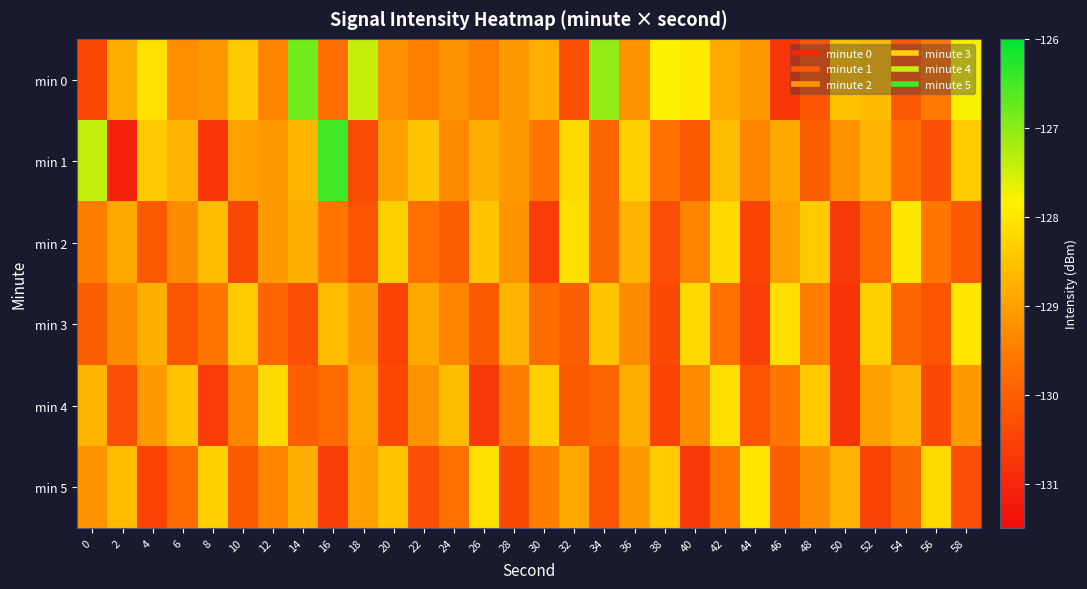

Reading left to right, list all the values displayed in this chart.

min 0: 0=-130.4	2=-128.8	4=-128.1	6=-129.3	8=-129.1	10=-128.4	12=-129.4	14=-126.8	16=-129.7	18=-127.4	20=-129.2	22=-129.5	24=-129.2	26=-129.5	28=-129.1	30=-128.8	32=-130.3	34=-127.1	36=-129.2	38=-127.8	40=-127.9	42=-128.9	44=-129.1	46=-130.7	48=-130.2	50=-128.5	52=-128.6	54=-130.1	56=-129.6	58=-127.8
min 1: 0=-127.4	2=-131.1	4=-128.4	6=-128.7	8=-130.7	10=-129.0	12=-129.1	14=-128.7	16=-126.5	18=-130.4	20=-129.0	22=-128.5	24=-129.3	26=-128.8	28=-129.1	30=-129.6	32=-128.2	34=-129.9	36=-128.3	38=-129.7	40=-130.1	42=-128.6	44=-129.4	46=-128.9	48=-130.0	50=-129.2	52=-128.7	54=-129.8	56=-130.3	58=-128.4
min 2: 0=-129.5	2=-128.9	4=-130.1	6=-129.3	8=-128.6	10=-130.4	12=-129.1	14=-128.8	16=-129.6	18=-130.2	20=-128.3	22=-129.7	24=-130.0	26=-128.5	28=-129.2	30=-130.6	32=-128.1	34=-129.9	36=-128.7	38=-130.3	40=-129.4	42=-128.2	44=-130.5	46=-129.0	48=-128.4	50=-130.7	52=-129.8	54=-128.0	56=-129.6	58=-130.1
min 3: 0=-130.0	2=-129.3	4=-128.8	6=-130.2	8=-129.6	10=-128.4	12=-129.9	14=-130.3	16=-128.6	18=-129.1	20=-130.5	22=-128.9	24=-129.4	26=-130.1	28=-128.7	30=-129.8	32=-130.0	34=-128.5	36=-129.3	38=-130.4	40=-128.2	42=-129.7	44=-130.6	46=-128.1	48=-129.5	50=-130.8	52=-128.3	54=-129.9	56=-130.2	58=-128.0
min 4: 0=-128.7	2=-130.3	4=-129.1	6=-128.5	8=-130.6	10=-129.4	12=-128.2	14=-130.0	16=-129.8	18=-128.9	20=-130.4	22=-129.2	24=-128.6	26=-130.7	28=-129.5	30=-128.3	32=-130.1	34=-129.9	36=-128.8	38=-130.5	40=-129.3	42=-128.1	44=-130.2	46=-129.6	48=-128.4	50=-130.8	52=-129.0	54=-128.7	56=-130.4	58=-129.1
min 5: 0=-129.2	2=-128.6	4=-130.5	6=-129.8	8=-128.3	10=-130.1	12=-129.4	14=-128.8	16=-130.6	18=-129.0	20=-128.5	22=-130.3	24=-129.7	26=-128.1	28=-130.4	30=-129.5	32=-128.9	34=-130.2	36=-129.1	38=-128.4	40=-130.7	42=-129.6	44=-128.0	46=-130.0	48=-129.3	50=-128.7	52=-130.5	54=-129.9	56=-128.2	58=-130.3